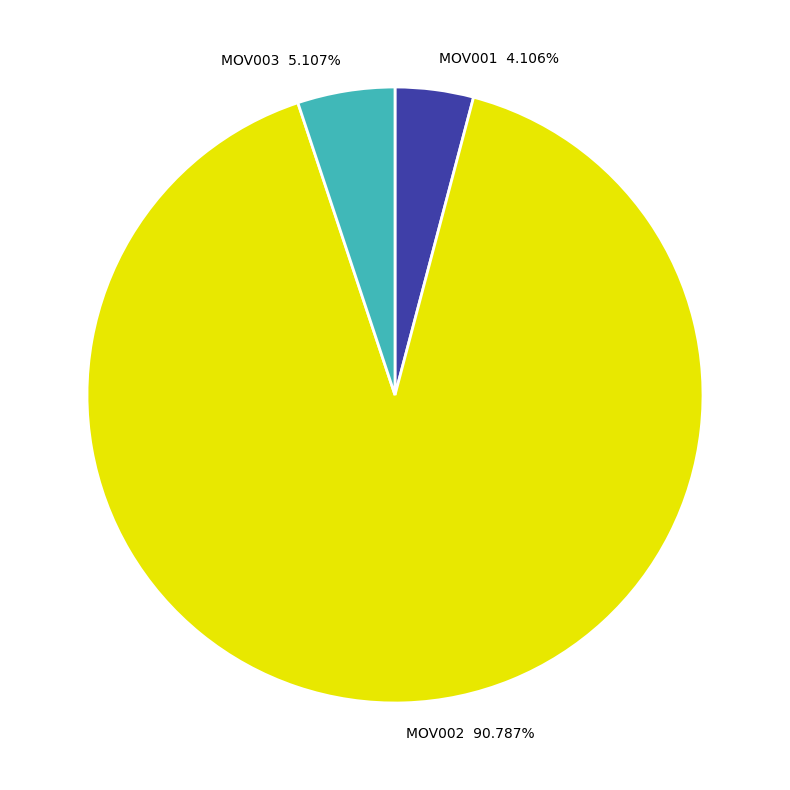

Combined, do MOV003 and MOV002 account for over 50%?

Yes